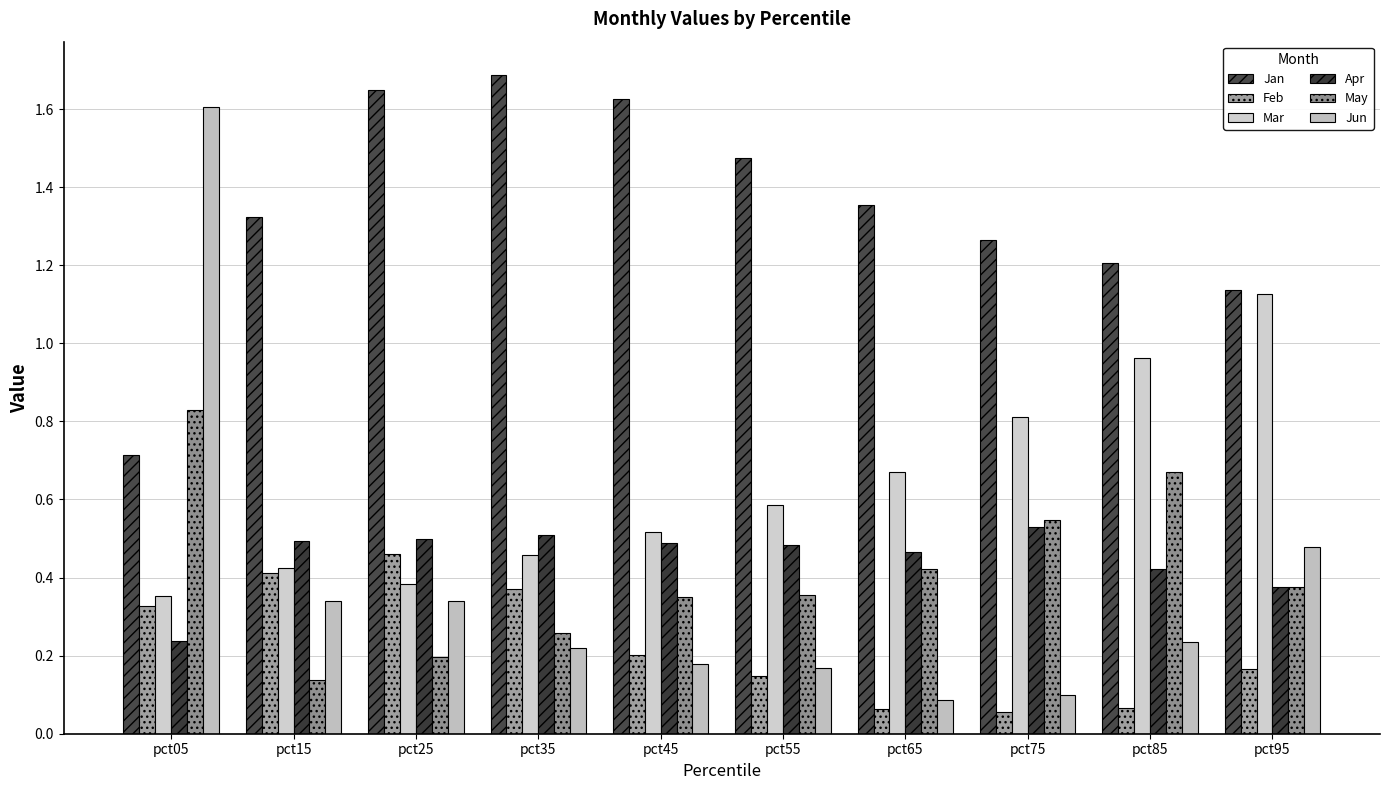

True or false: Jun has a value of 0.1 at pct95.

False